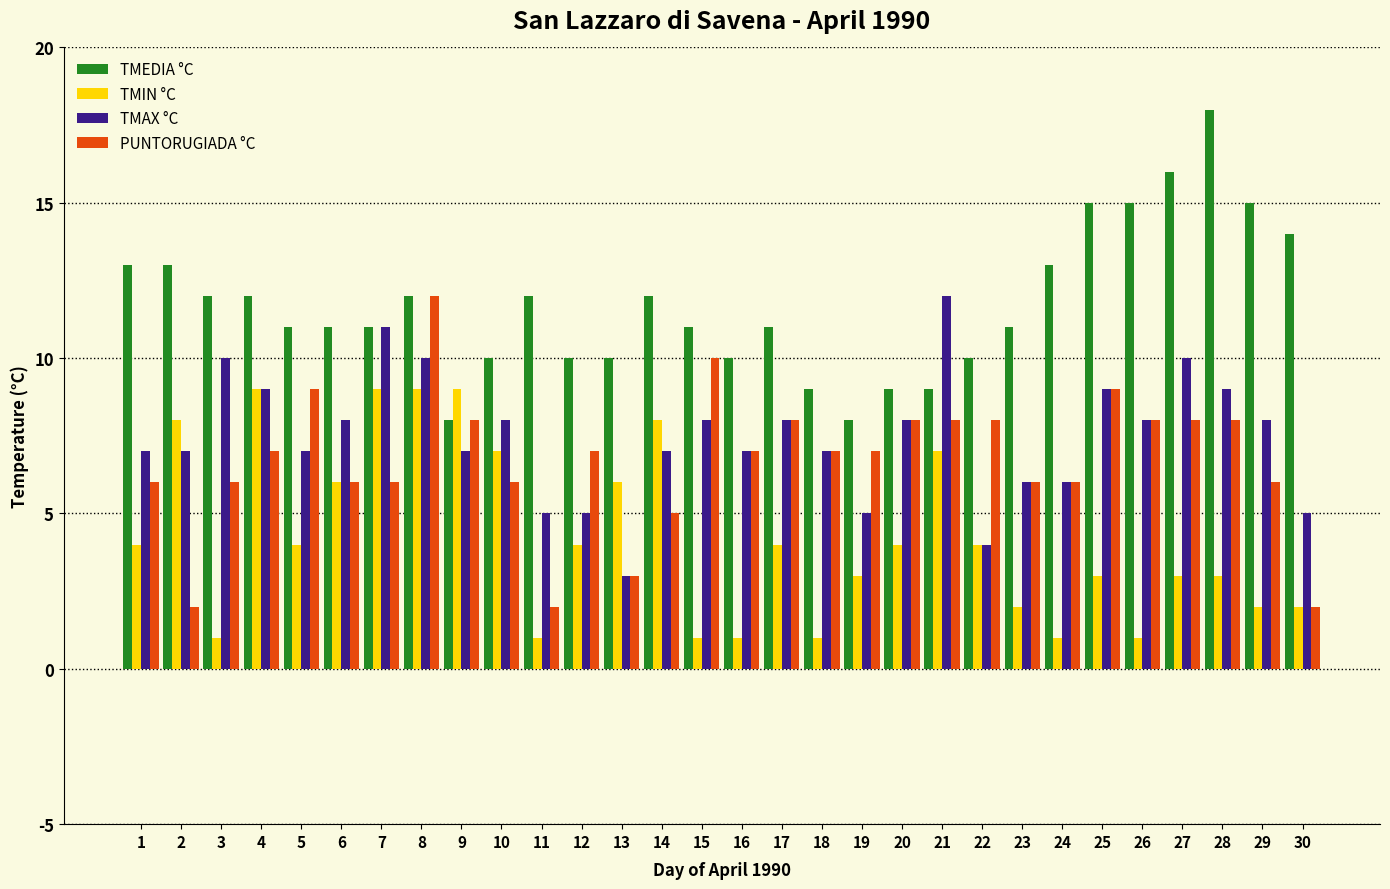

Between 8 and 11, which series saw the biggest shift?

PUNTORUGIADA °C